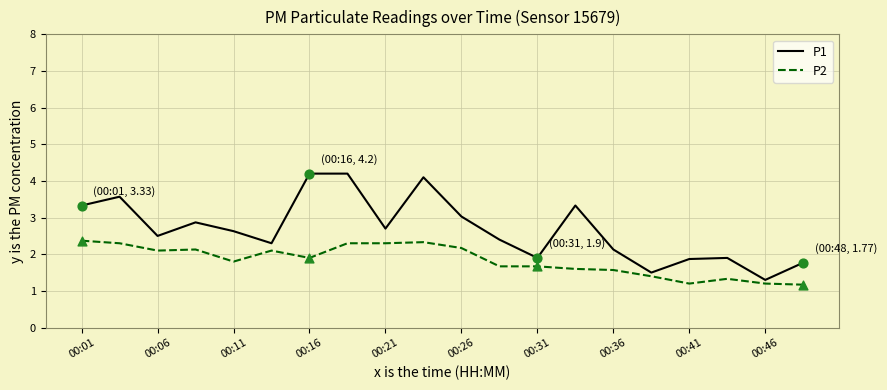

What are all the series names shown in the legend?

P1, P2